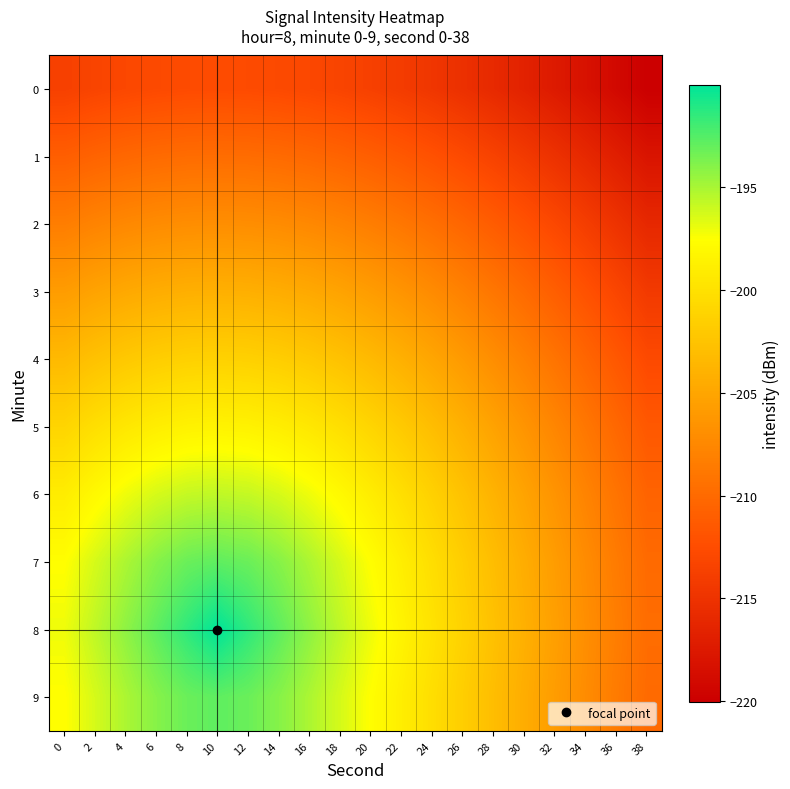

Which series has the largest total across all categories?

8